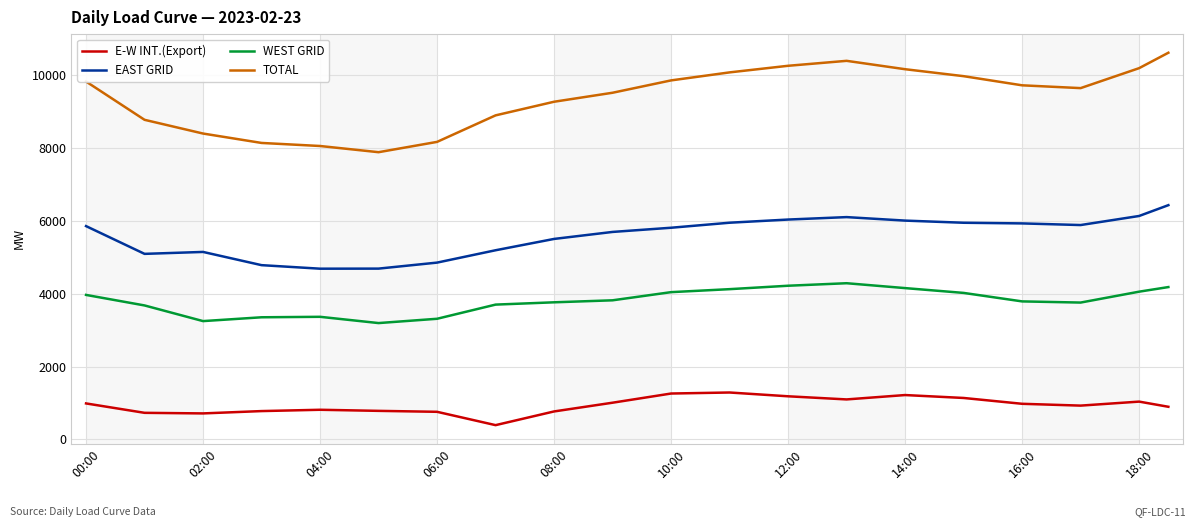

Which series has the largest total across all categories?

TOTAL